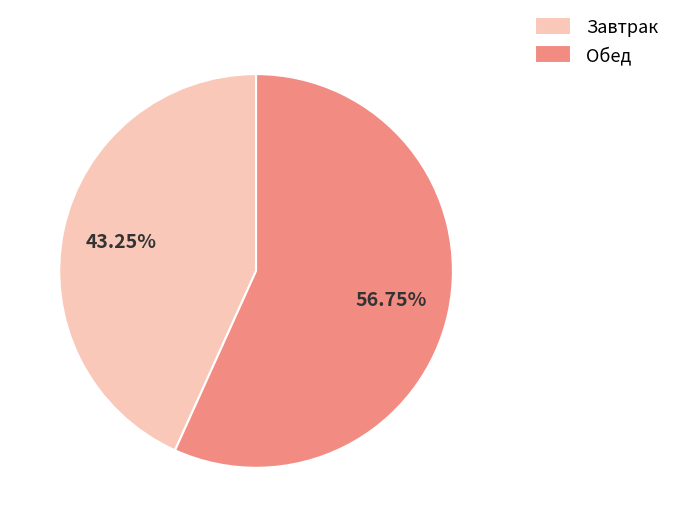

Does Завтрак account for over 50% of the chart?

No